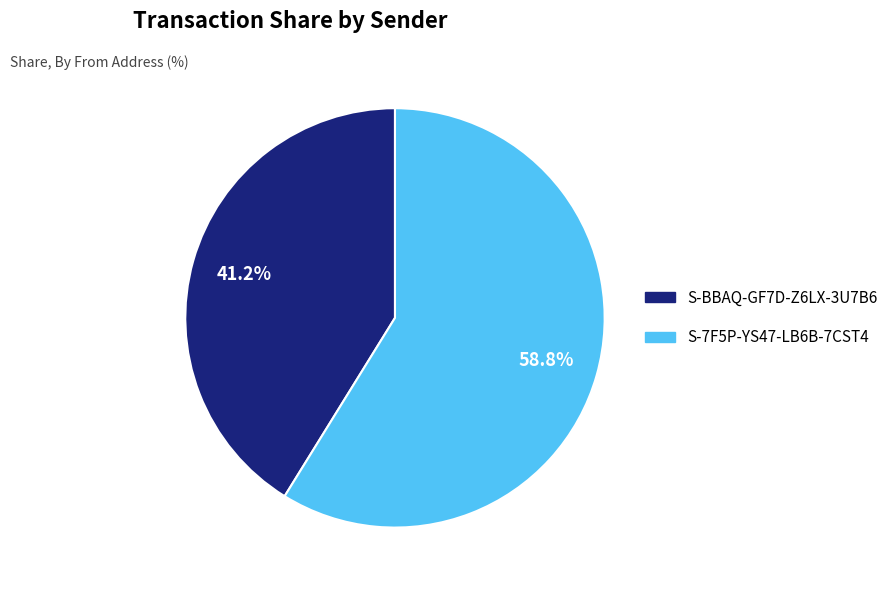

Count the number of slices in the pie.

2